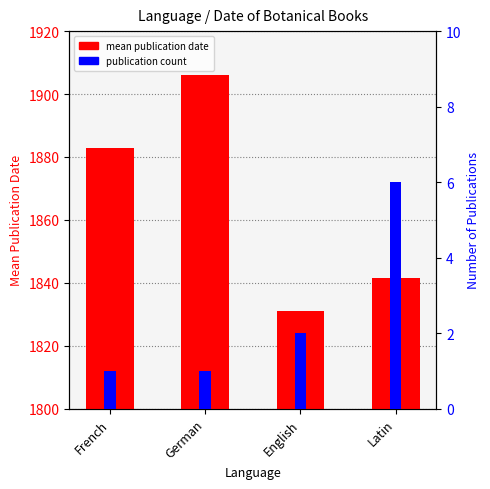

What value does the publication count series have at French?

1.0